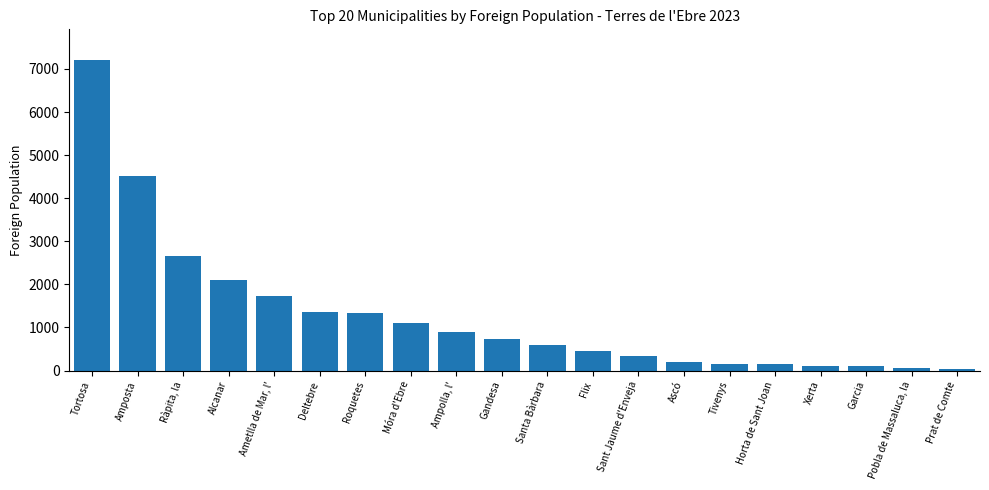

How many distinct data groups are displayed?

1